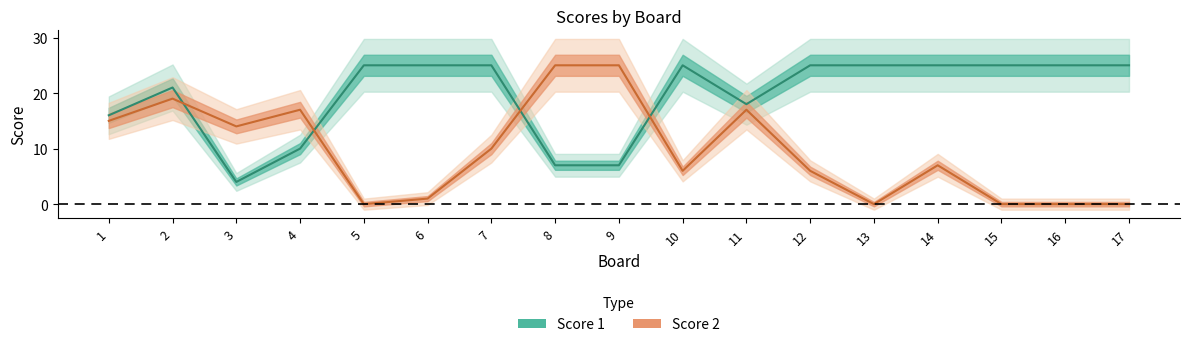

Which series has the largest range (max minus min)?

Score 2